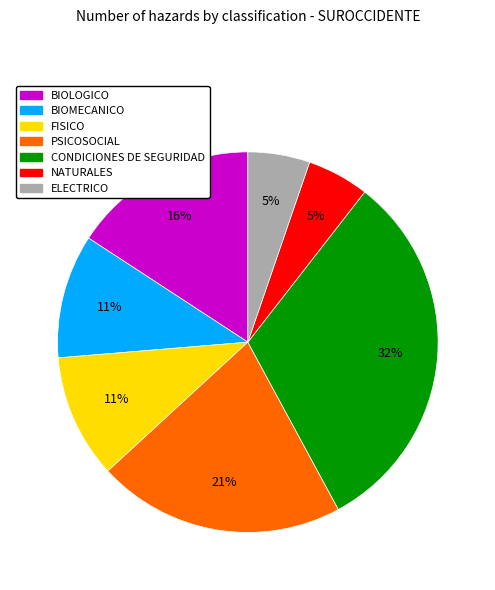

How many segments does this pie chart have?

7